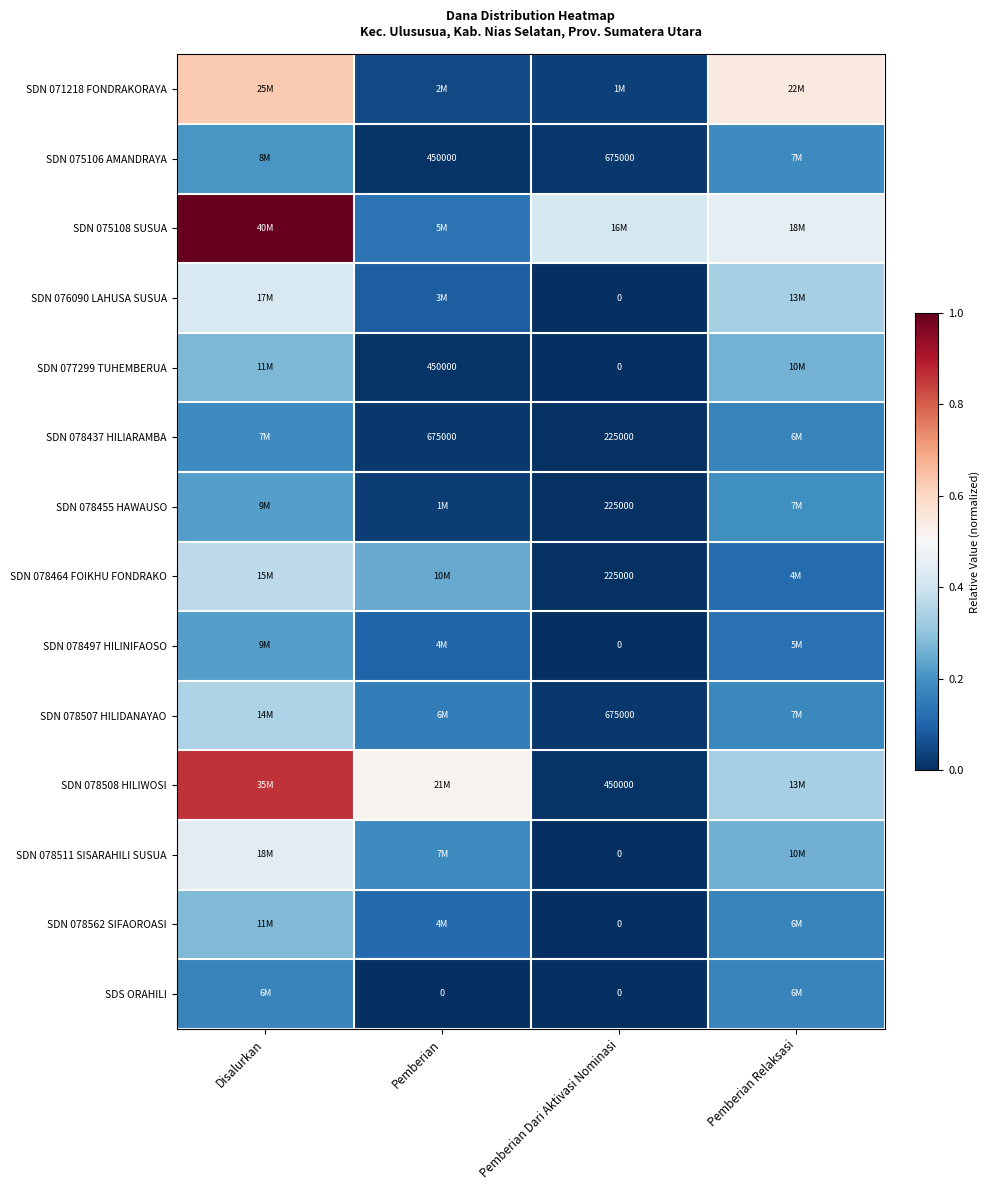

Is the value of SDS ORAHILI at Pemberian greater than the value of SDN 078464 FOIKHU FONDRAKO at Pemberian Dari Aktivasi Nominasi?

No